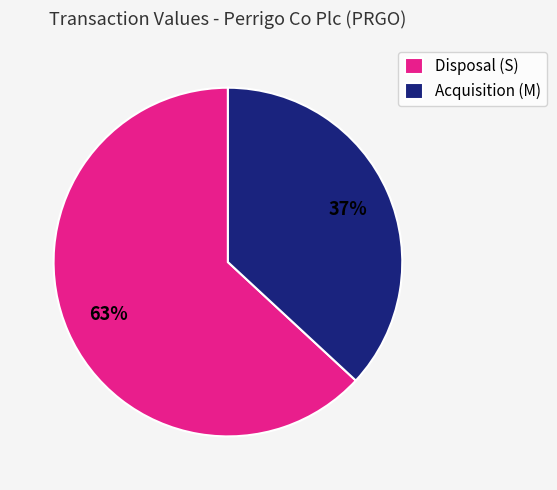

To the nearest percent, what is the combined percentage of Disposal (S) and Acquisition (M)?

100%